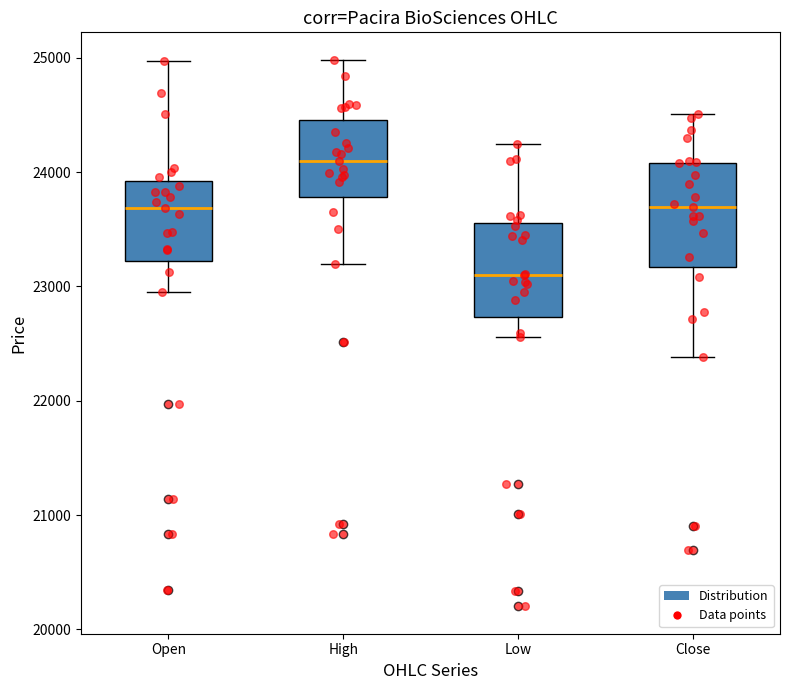

Where does the upper whisker of the box for Close end on the y-axis? The values are not printed on the chart, so give them approximately, as read against the axis.

24500